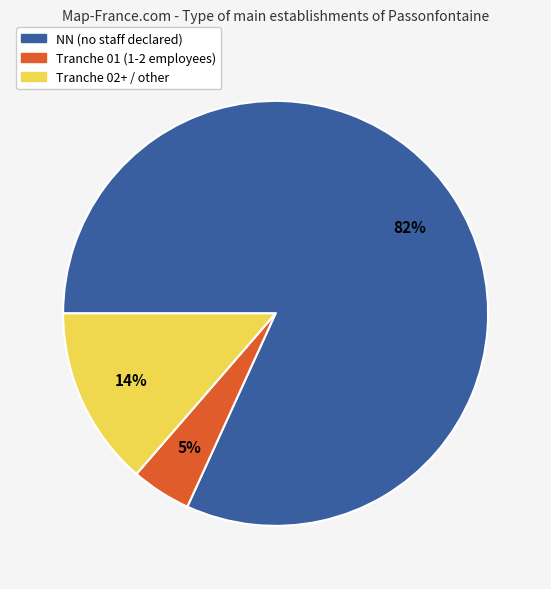

How many segments does this pie chart have?

3